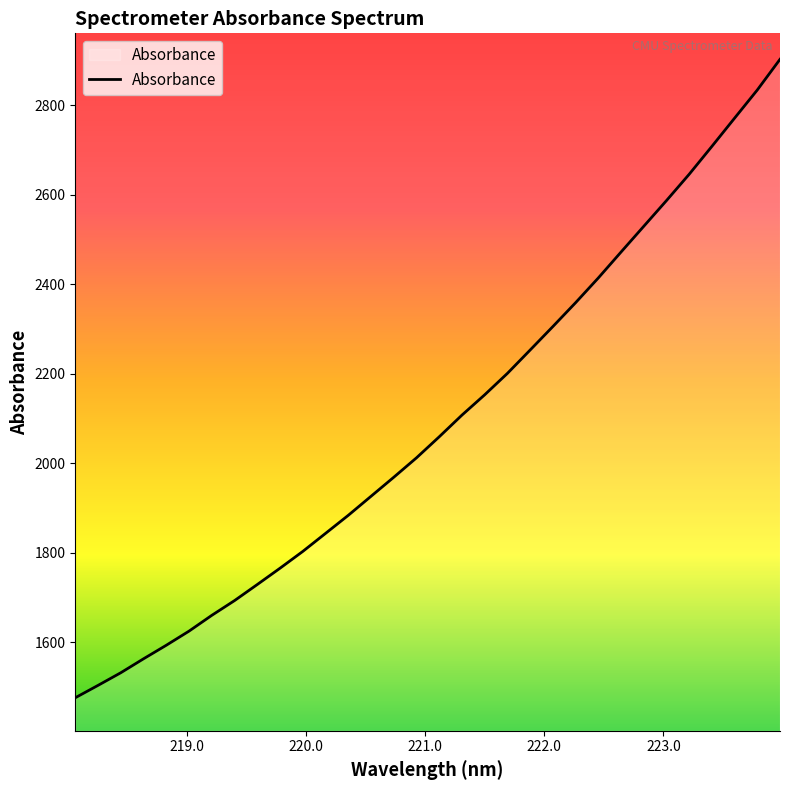

What is the difference between the second highest and second lowest values?

1330.9